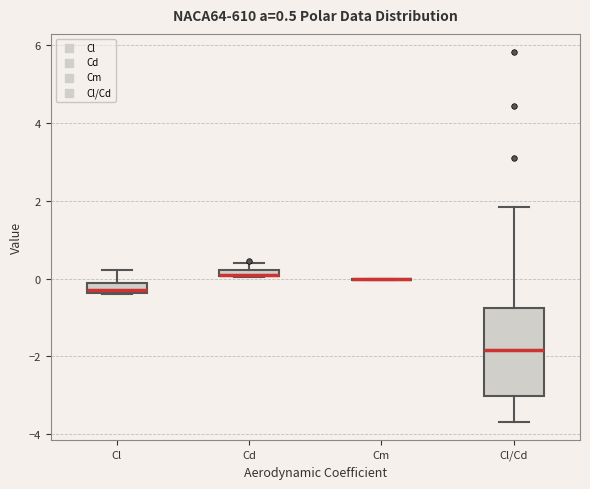

Comparing the boxes themselves (not the whiskers), which one is the tallest?

Cl/Cd